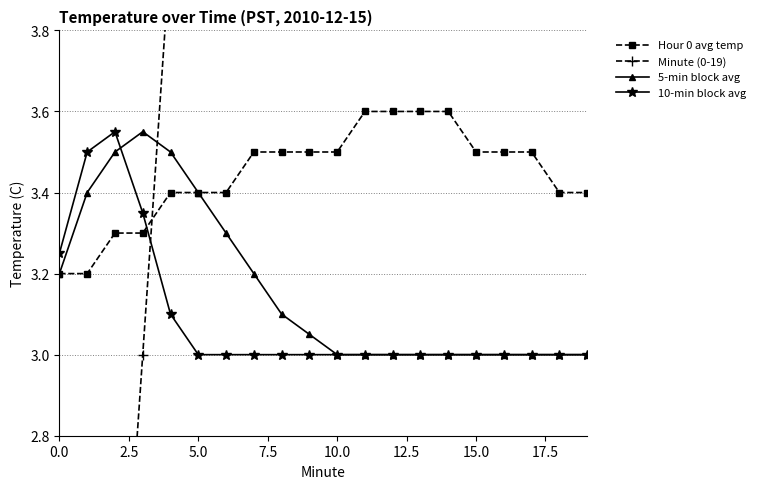

How many data points in Minute (0-19) are above 10?

9